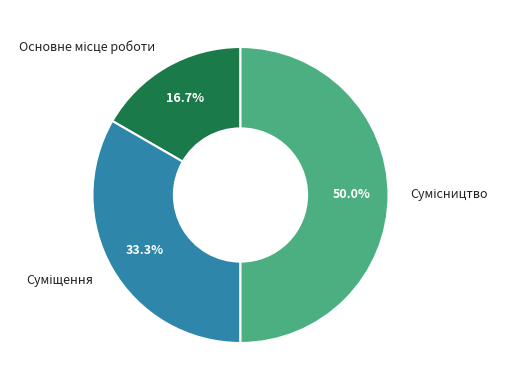

What is the smallest slice in the pie chart?

Основне місце роботи